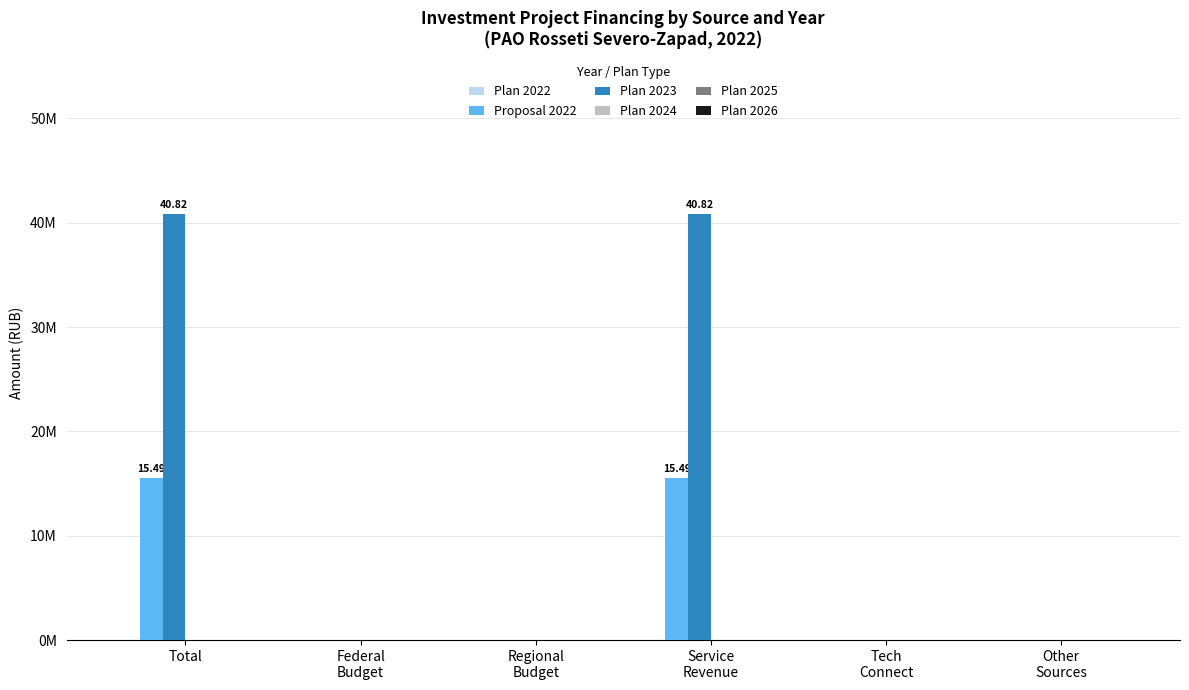

List the series in order of their peak value, lowest first.

Plan 2022, Plan 2024, Plan 2025, Plan 2026, Proposal 2022, Plan 2023